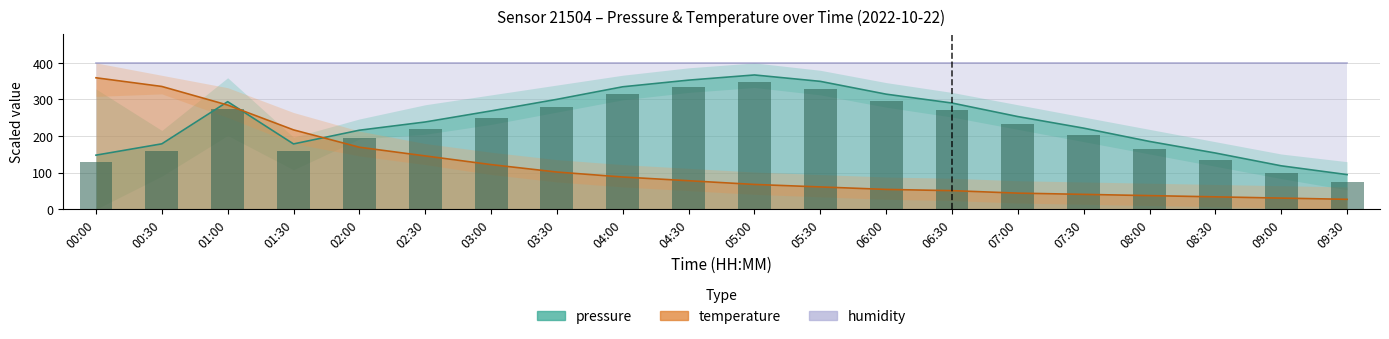

What is the sum of the temperature values at 08:00 and 01:30?

254.2